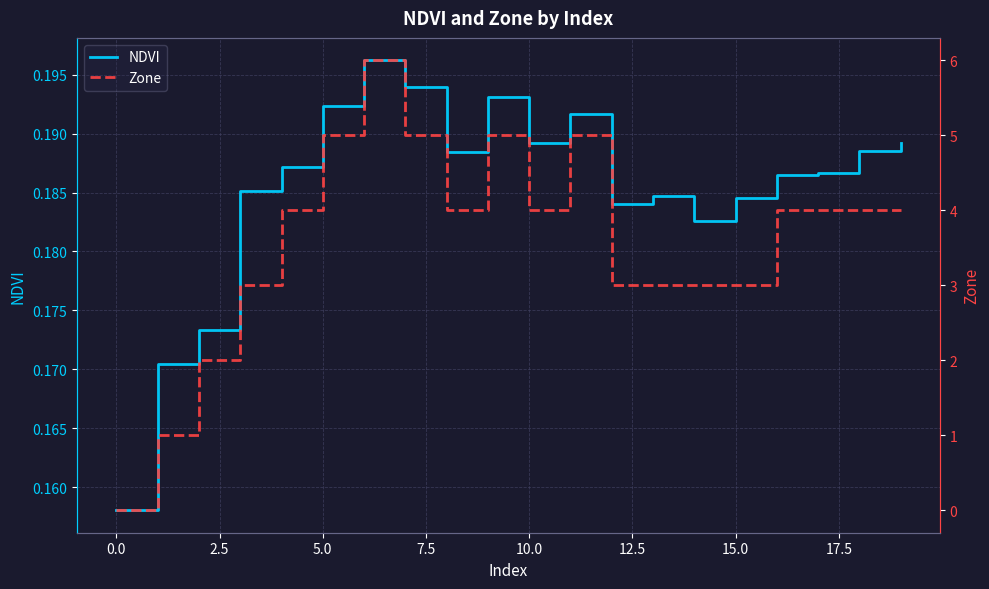

What position from the left is 13?

14